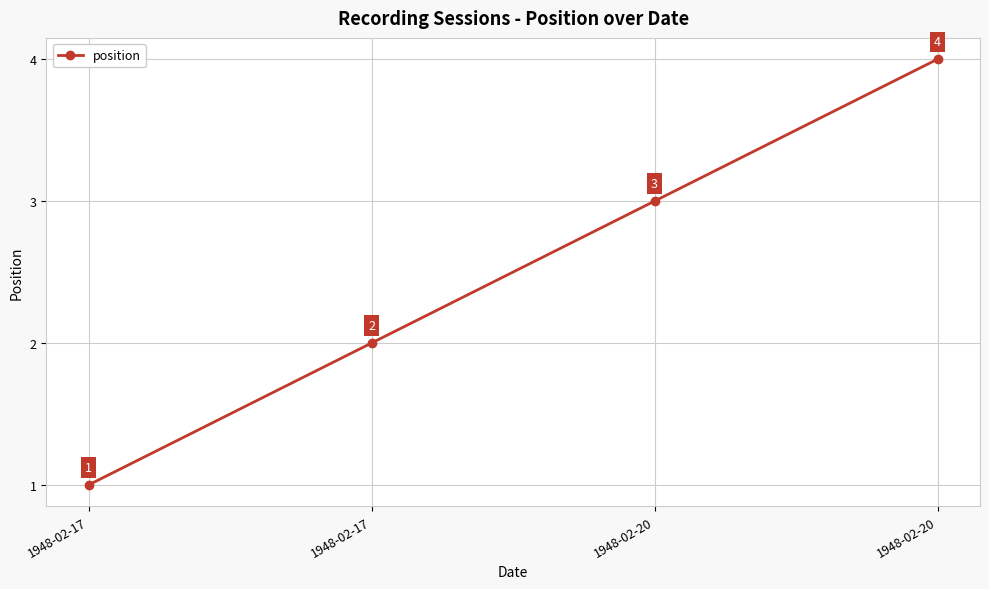

How many lines are shown in the chart?

1